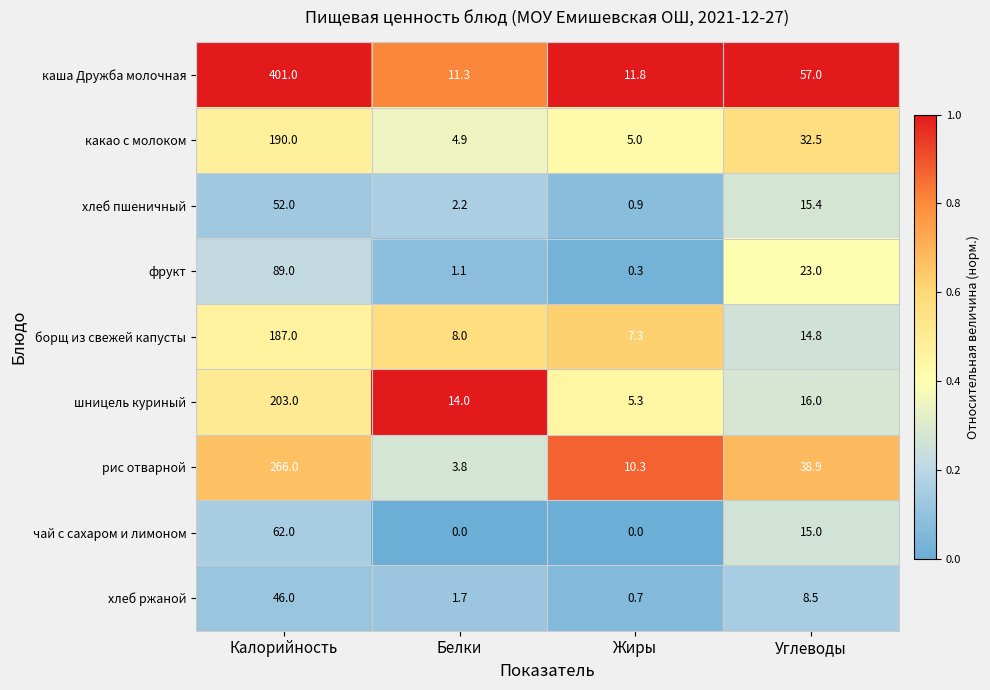

Which series has the widest spread of values?

каша Дружба молочная